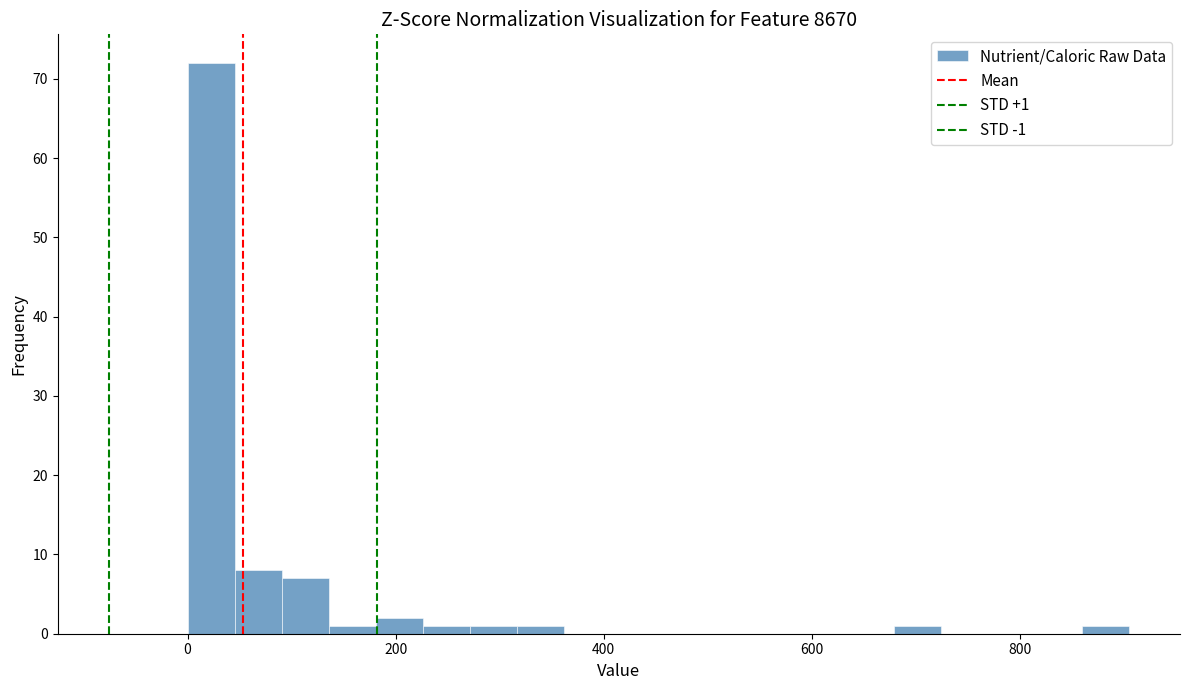

Read against the x-axis, roughly where is the centre of the tallest bar?

20